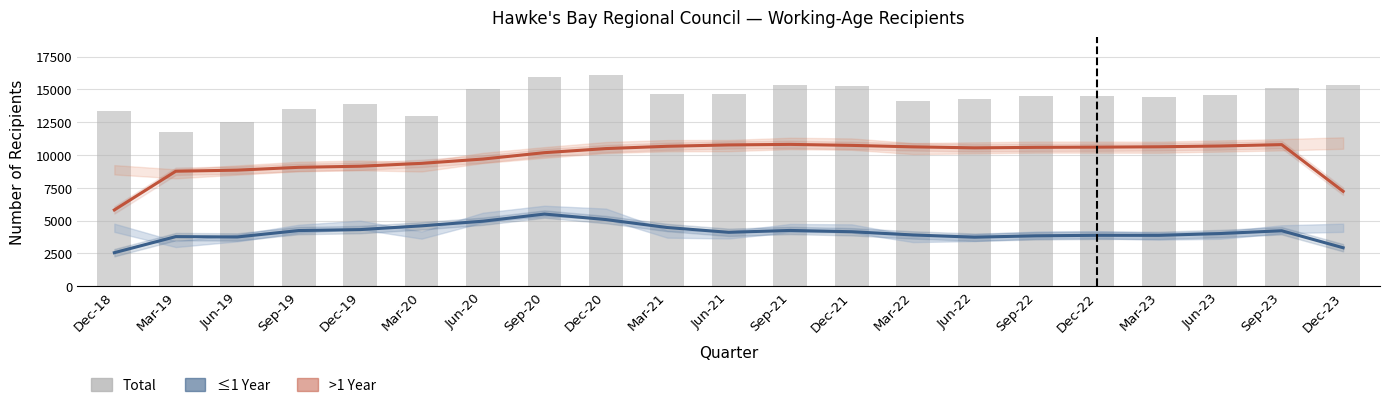

What is the sum of all One Year or Less (smoothed) values?

86178